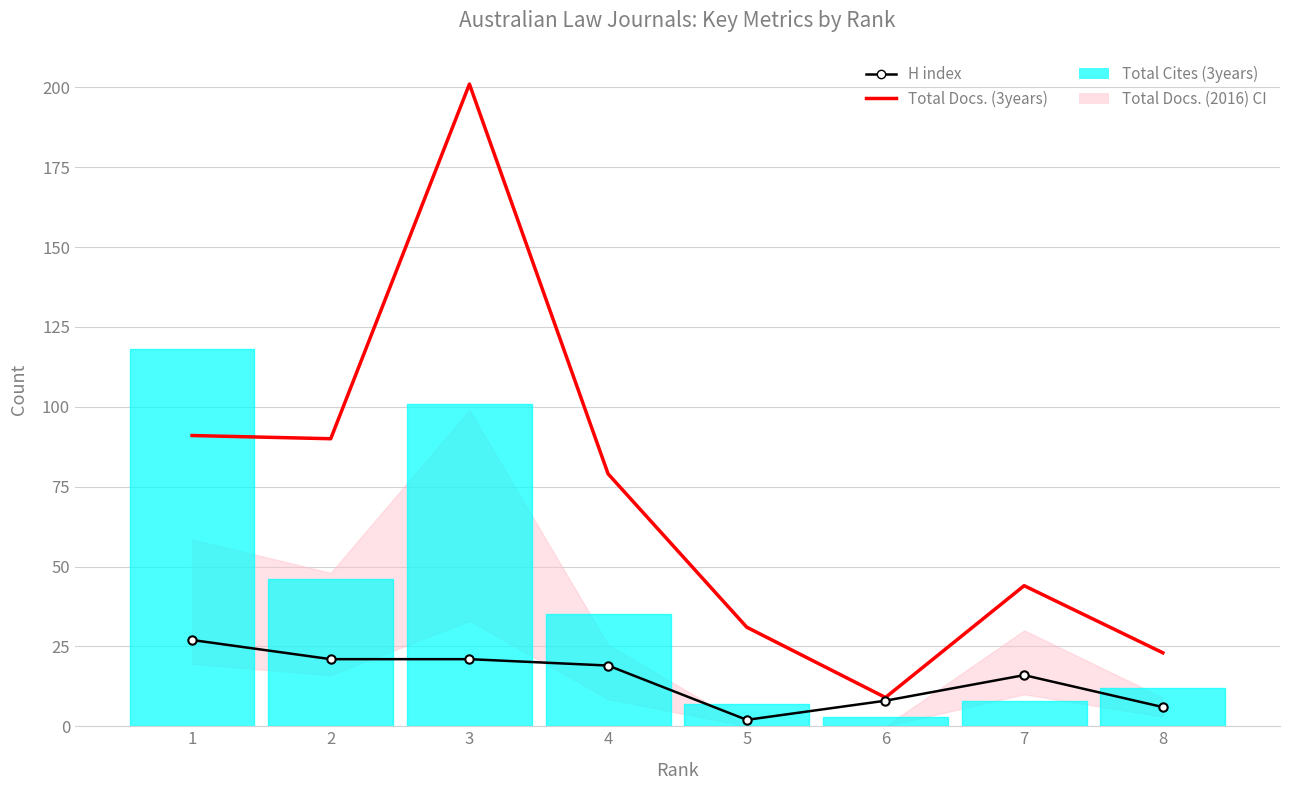

What is the difference between the maximum and minimum values in the H index series?

25